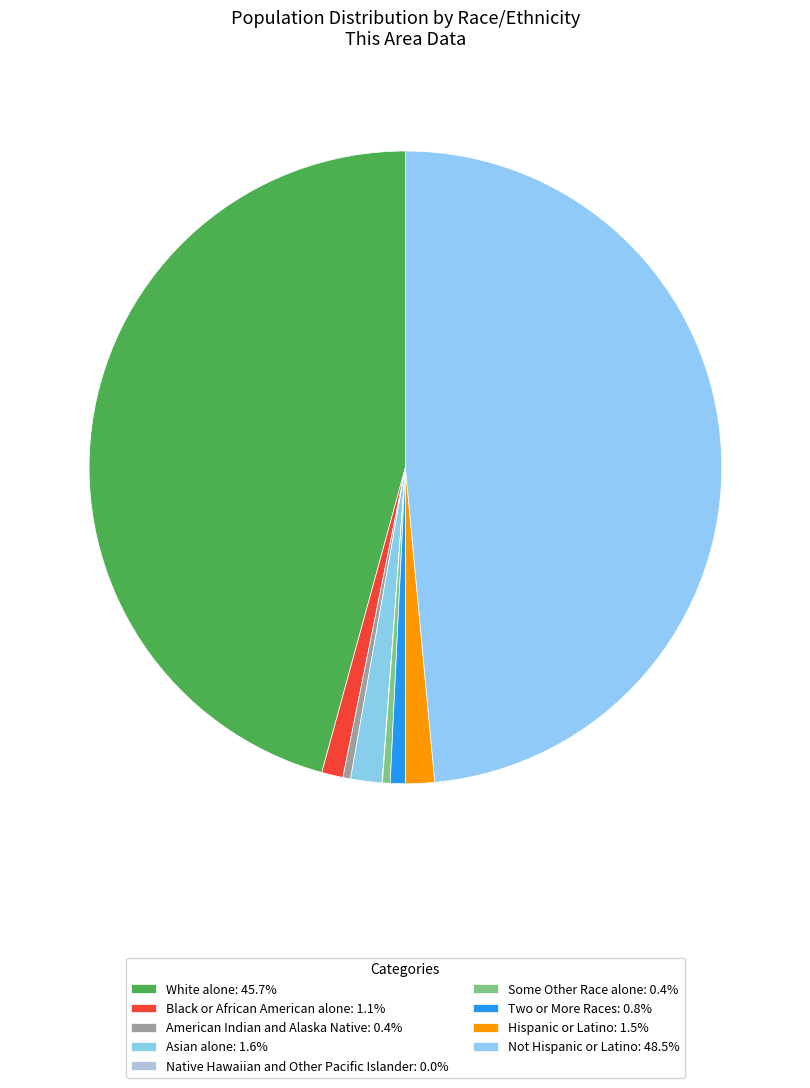

What percentage is the White alone slice, to the nearest percent?

46%